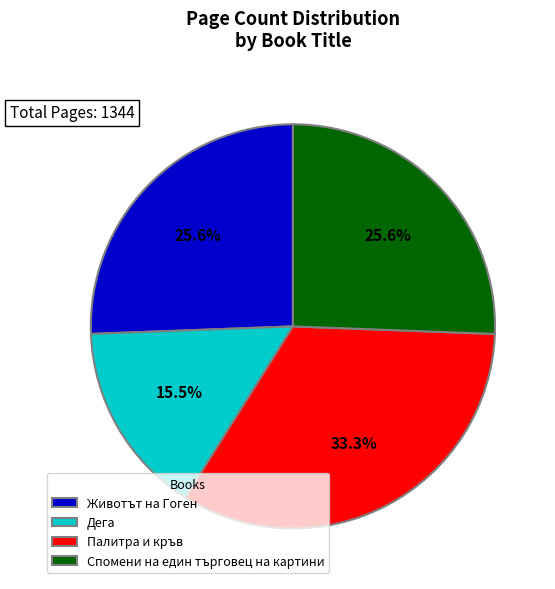

Which category has the smallest portion of the pie?

Дега